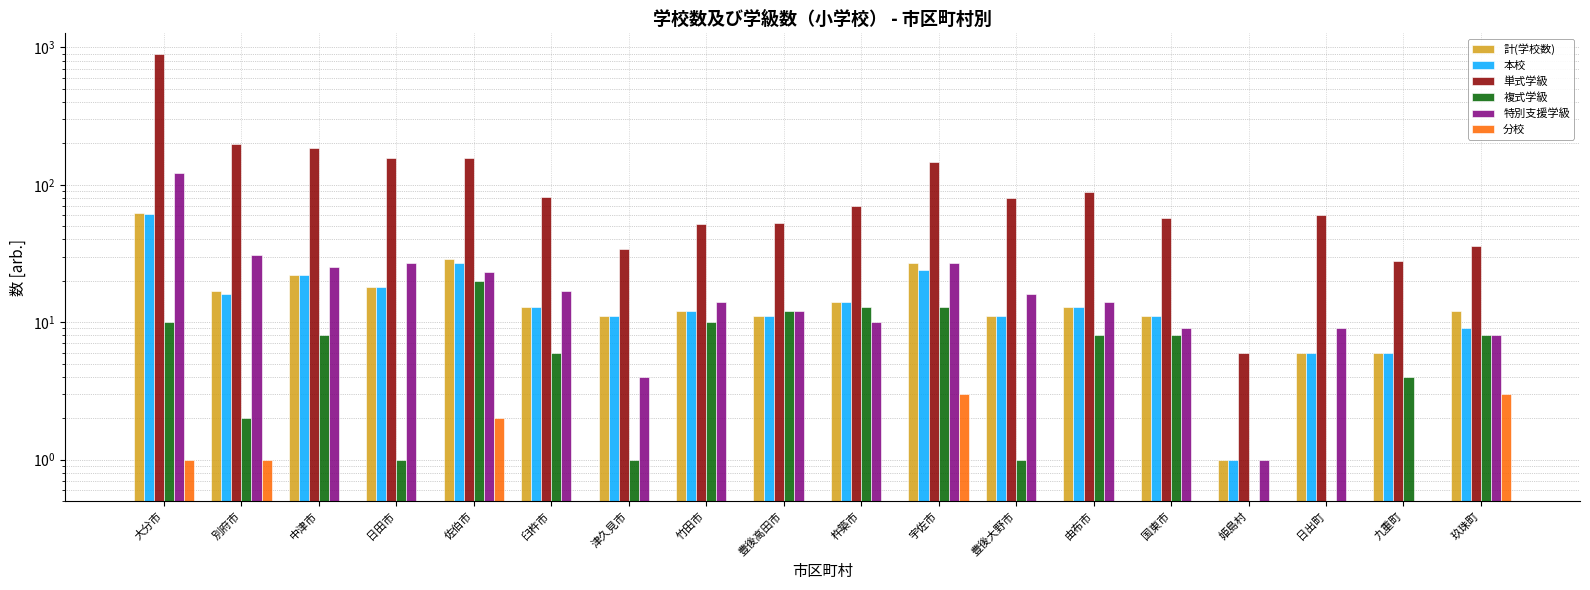

What is the total value across all series at 大分市?

1156